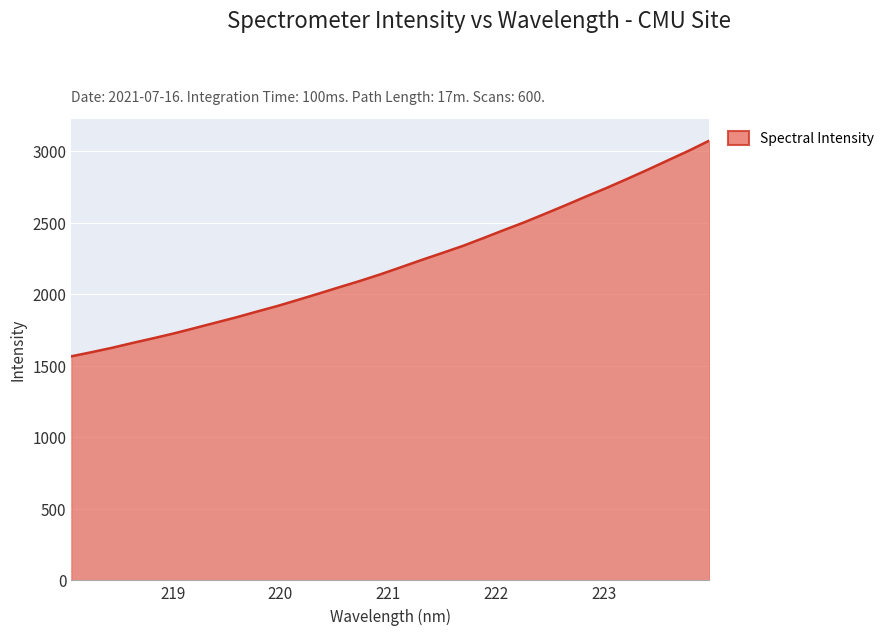

What is the smallest value displayed?

1567.1